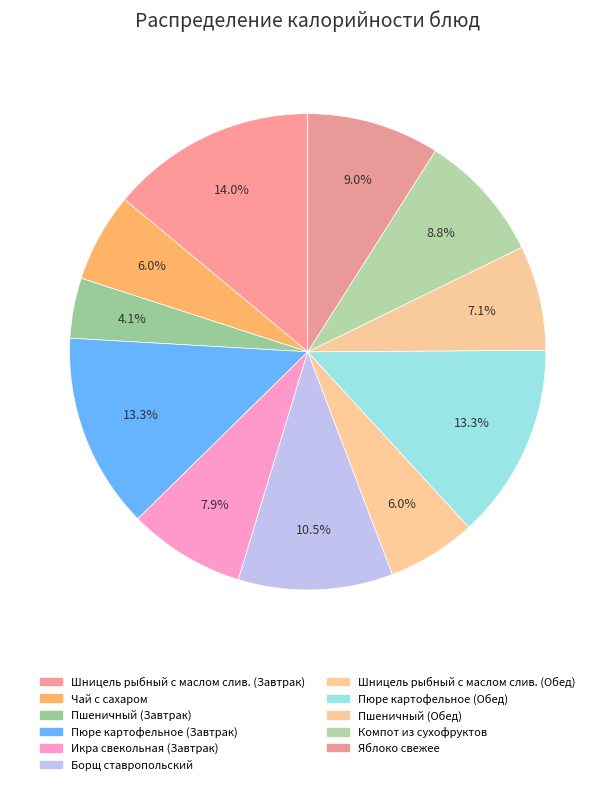

How many segments does this pie chart have?

11